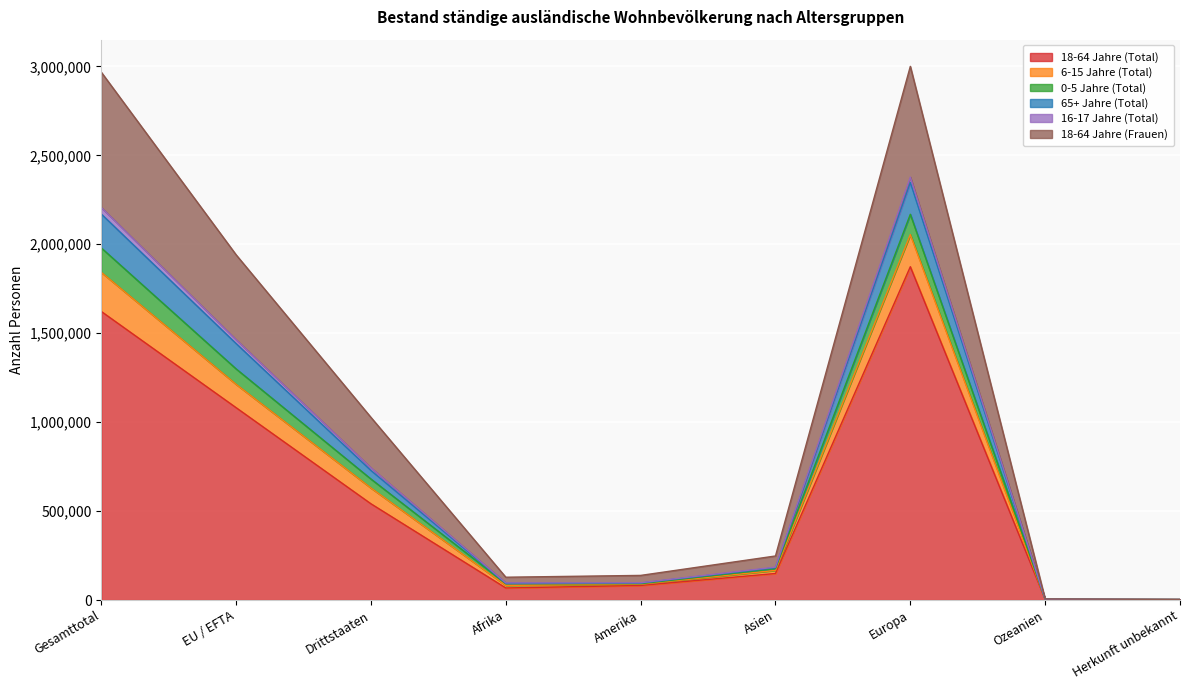

Does the chart display data point markers on the line(s)?

No